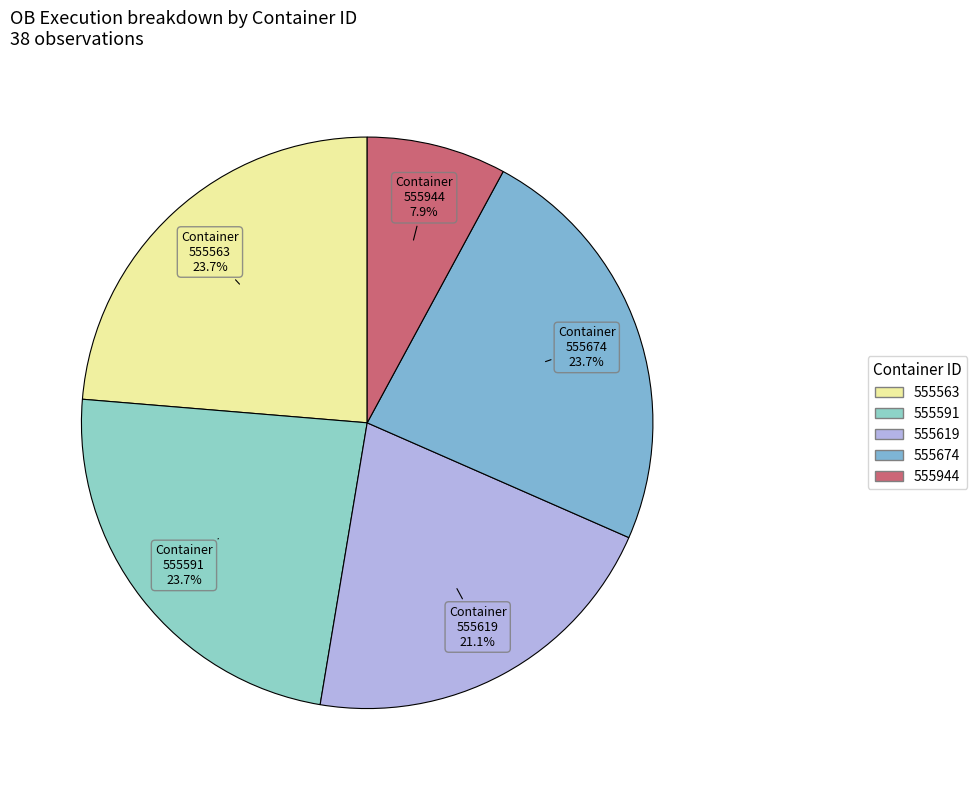

How many slices are in this pie chart?

5